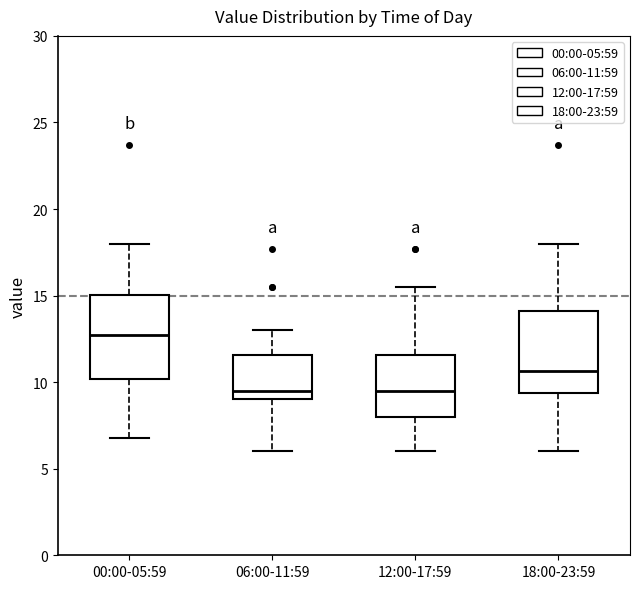

Reading left to right, transcribe this box plot: for each box, give where its median line is, the range the box spans, and where its two whiskers end, as read against the y-axis. The values are not printed on the chart, so give them approximately, as read against the axis.

00:00-05:59: median 13.0, box 10.0 to 15.0, whiskers 7.0 to 18.0
06:00-11:59: median 9.5, box 9.0 to 11.5, whiskers 6.0 to 13.0
12:00-17:59: median 9.5, box 8.0 to 11.5, whiskers 6.0 to 15.5
18:00-23:59: median 10.5, box 9.5 to 14.0, whiskers 6.0 to 18.0